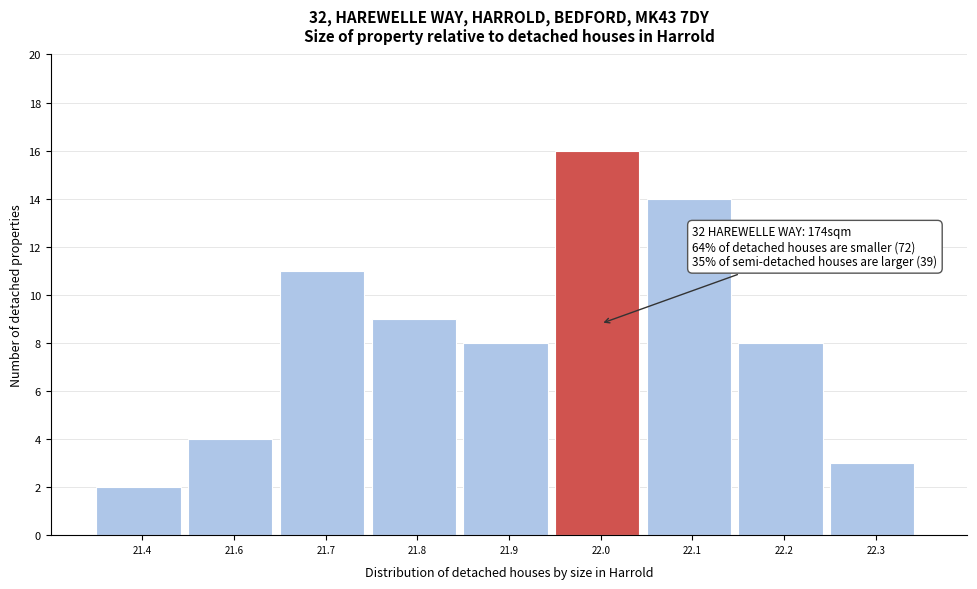

Reading left to right, what are all the values shown in this chart?

21.4=2	21.6=4	21.7=11	21.8=9	21.9=8	22.0=16	22.1=14	22.2=8	22.3=3